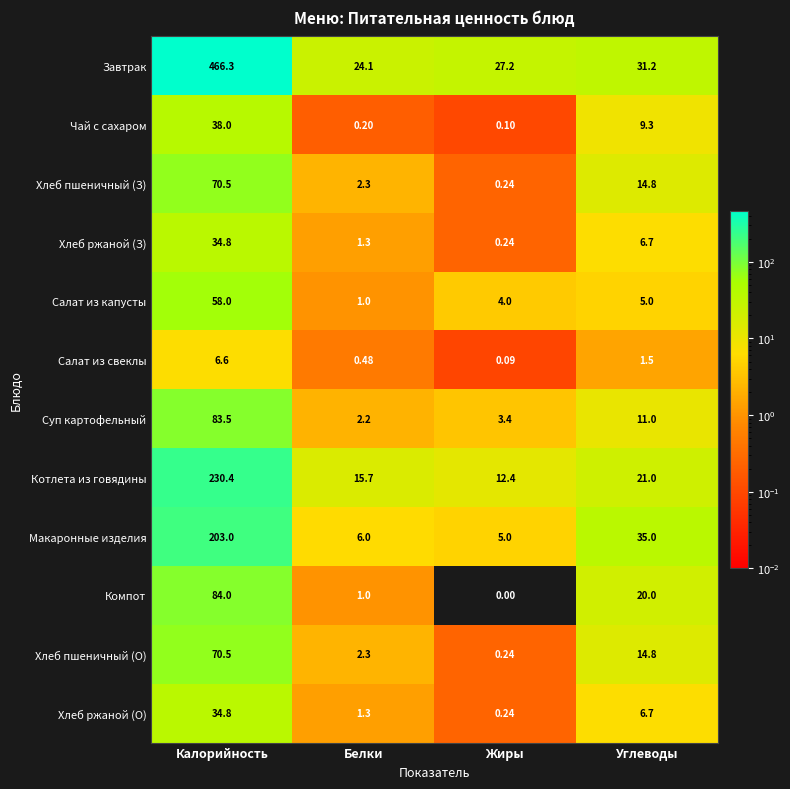

List the labels in order of Хлеб пшеничный (З) value, largest first.

Калорийность, Углеводы, Белки, Жиры